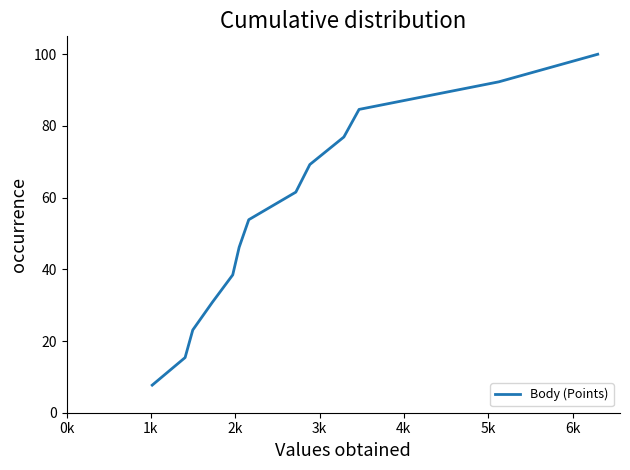

What is the minimum value shown in the chart?

7.7